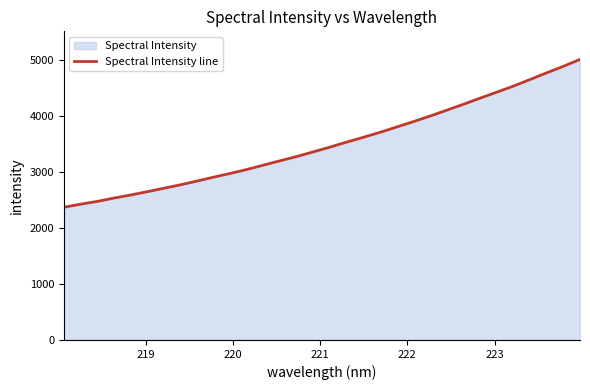

Does the chart have visible grid lines?

No